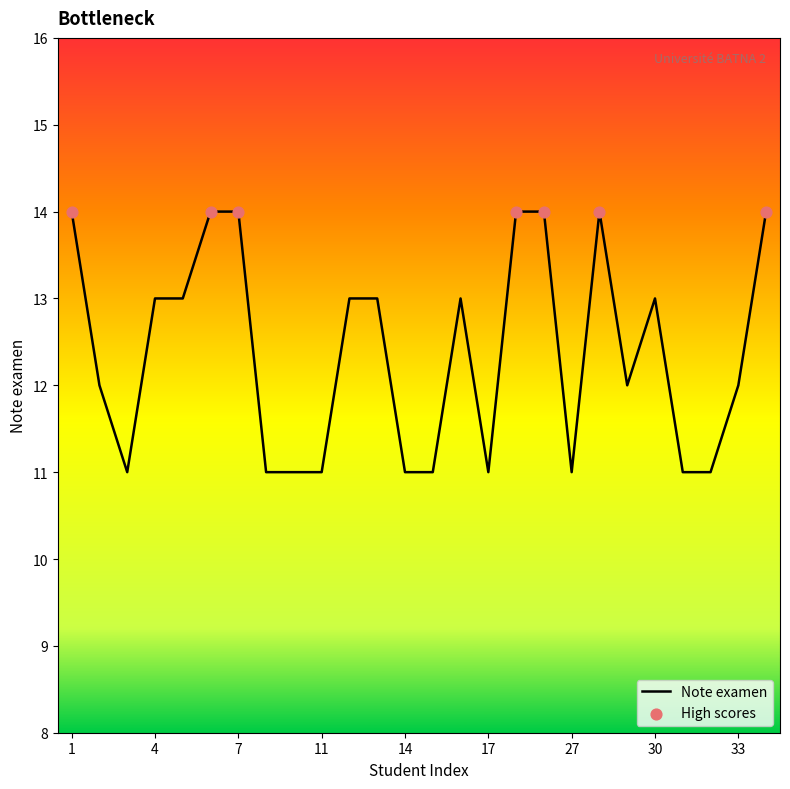

What is the minimum value shown in the chart?

11